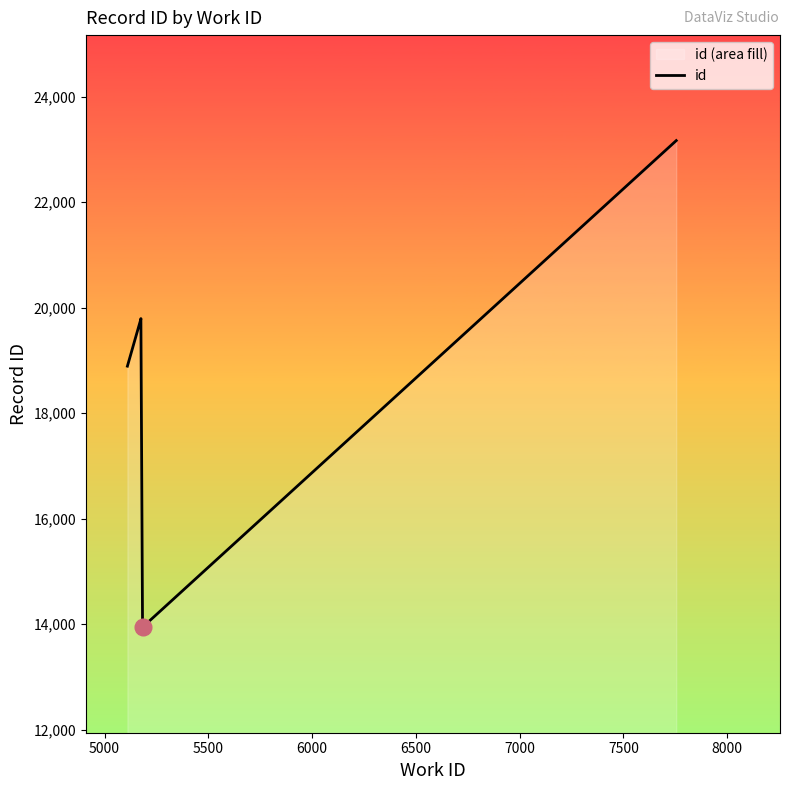

What is the maximum value shown in the chart?

23165